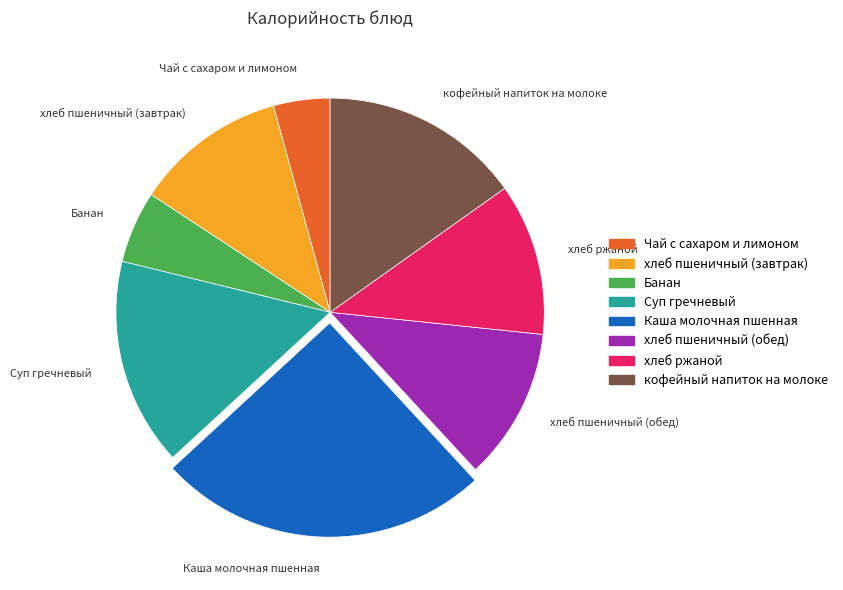

Approximately how many times larger is the value at Банан compared to Суп гречневый?

0.3